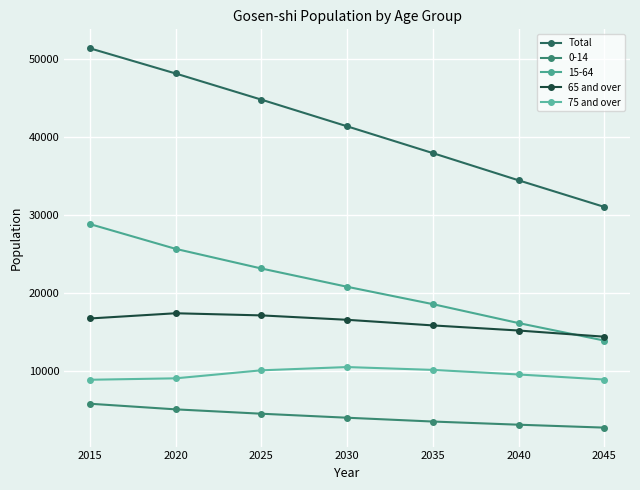

What are all the series names shown in the legend?

Total, 0-14, 15-64, 65 and over, 75 and over